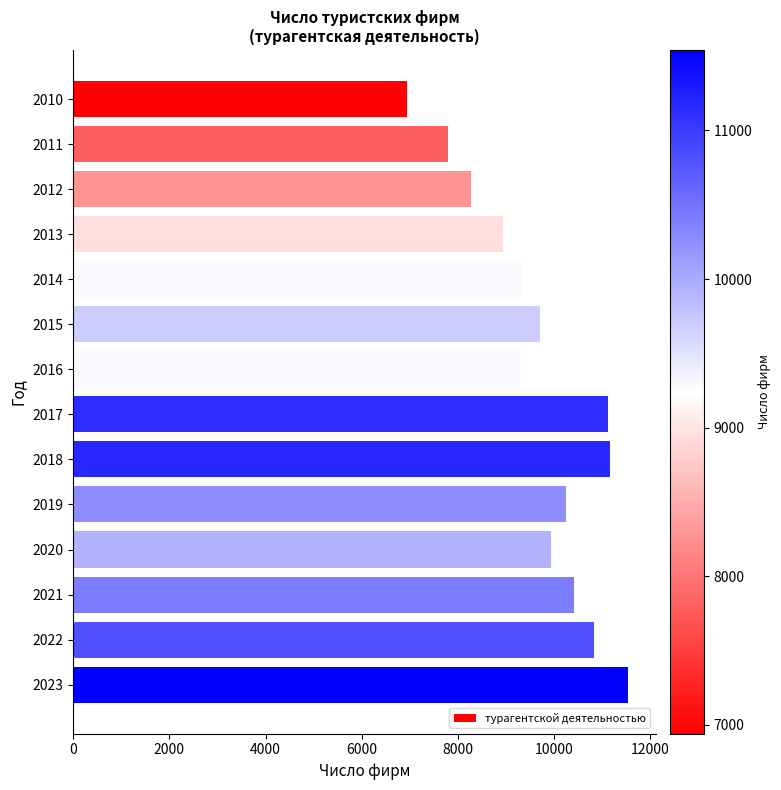

What is the value of the 1st bar from the top?

6941